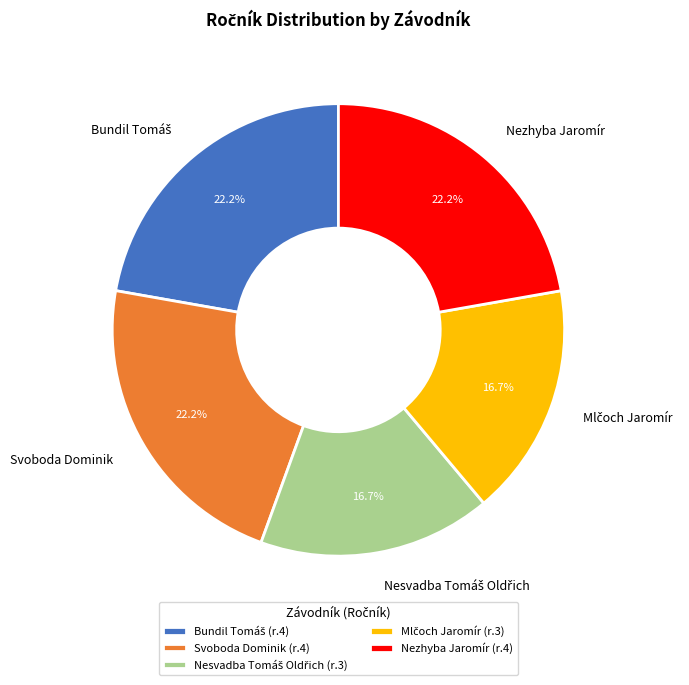

To the nearest percent, what is the difference between the largest and smallest slice percentages?

6%